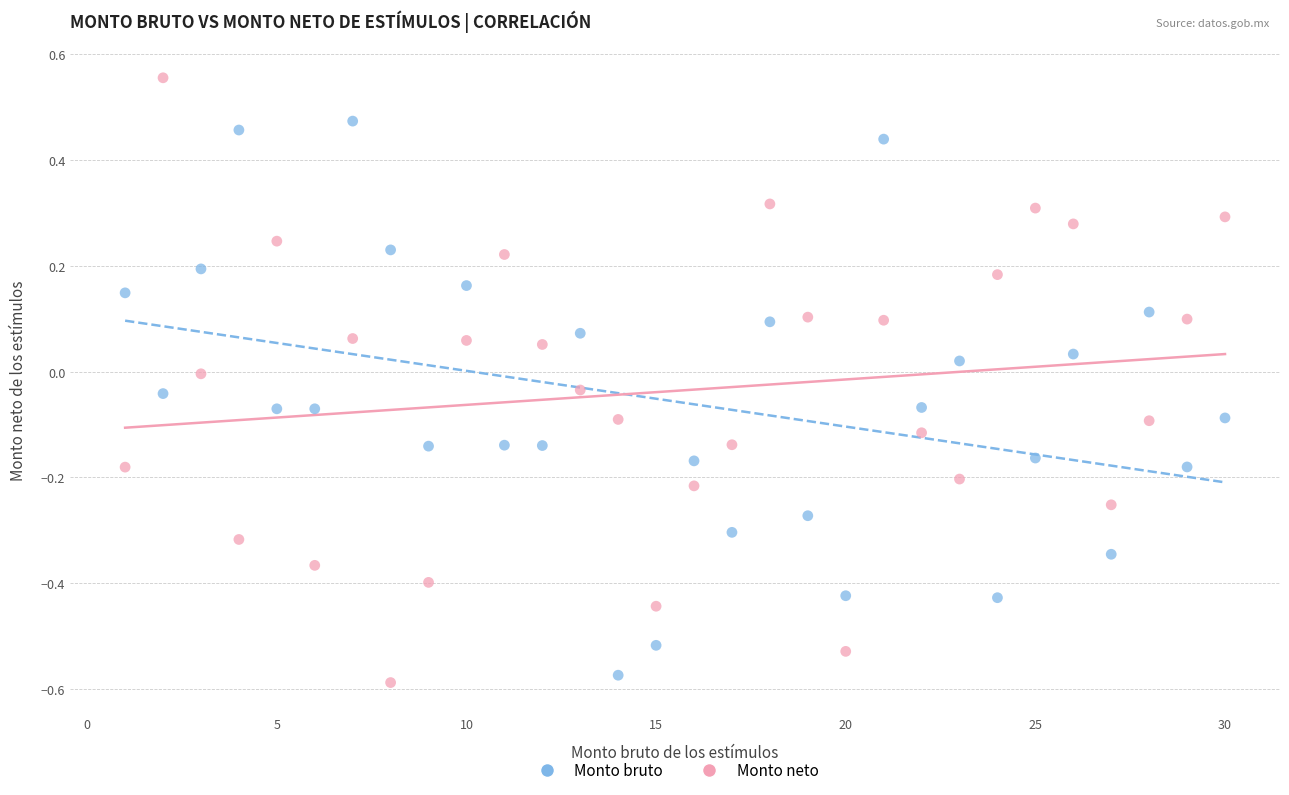

Which series contains the highest Y value?

Monto neto